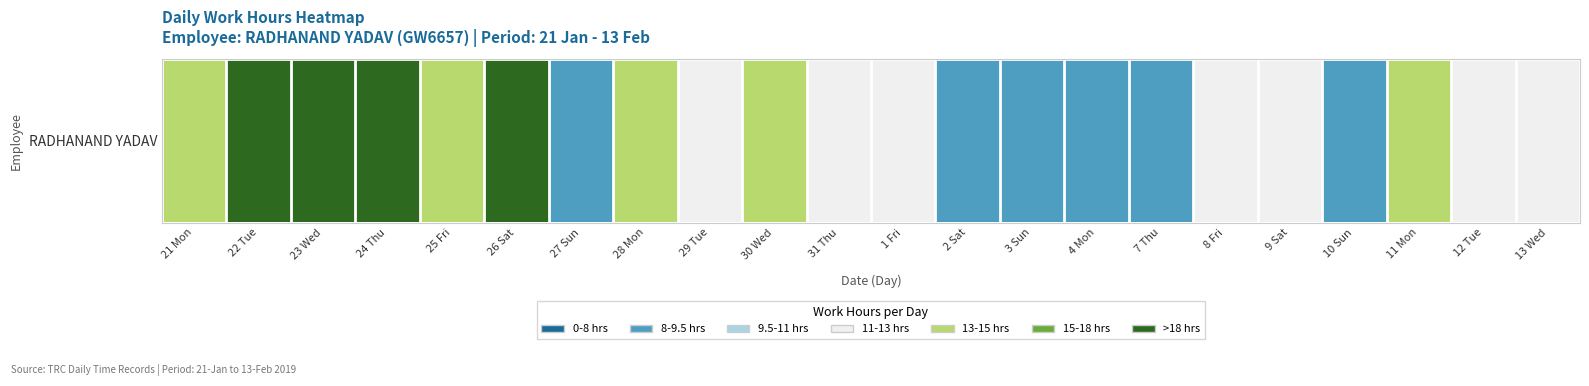

Is it true that the value at 23 Wed is 18.1?

True